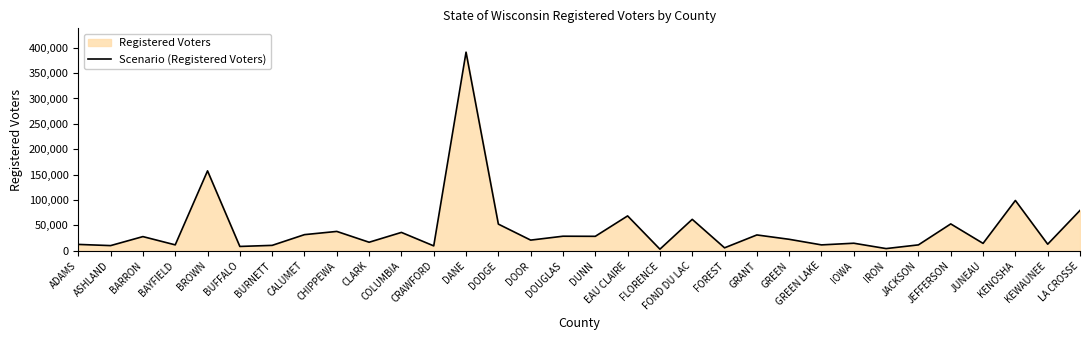

Is it true that the value at GREEN is 30424?

False